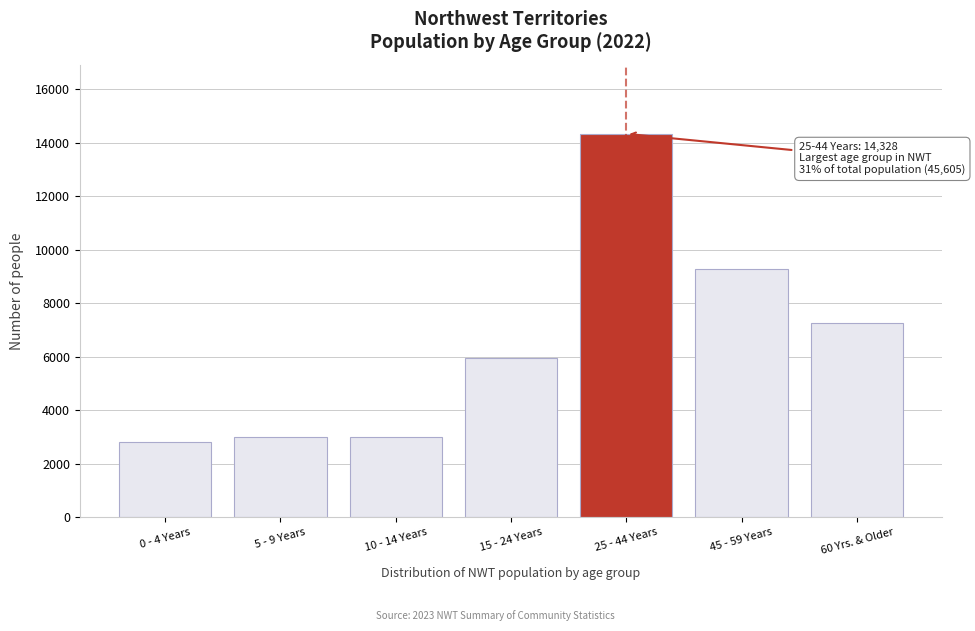

What value does the data have at 25 - 44 Years, to the nearest 50?

14350